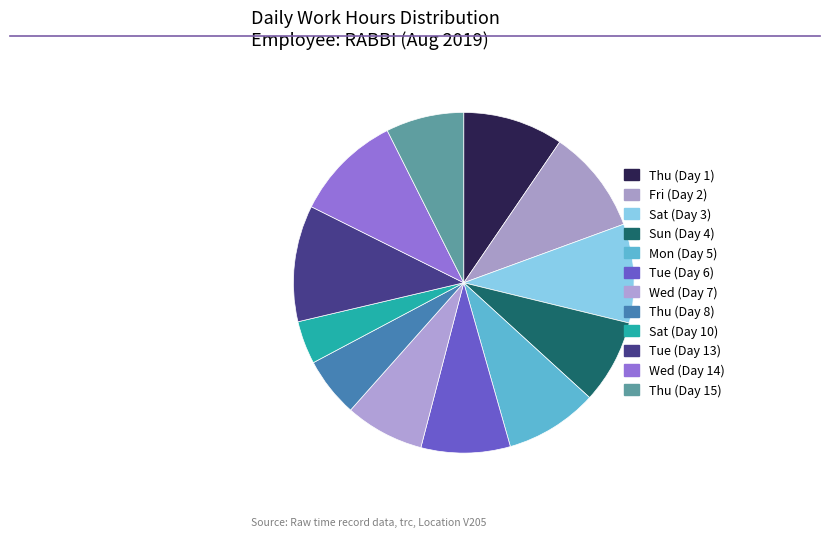

Rank the categories by value from lowest to highest.

Sat (Day 10), Thu (Day 8), Thu (Day 15), Wed (Day 7), Sun (Day 4), Tue (Day 6), Mon (Day 5), Sat (Day 3), Thu (Day 1), Fri (Day 2), Wed (Day 14), Tue (Day 13)